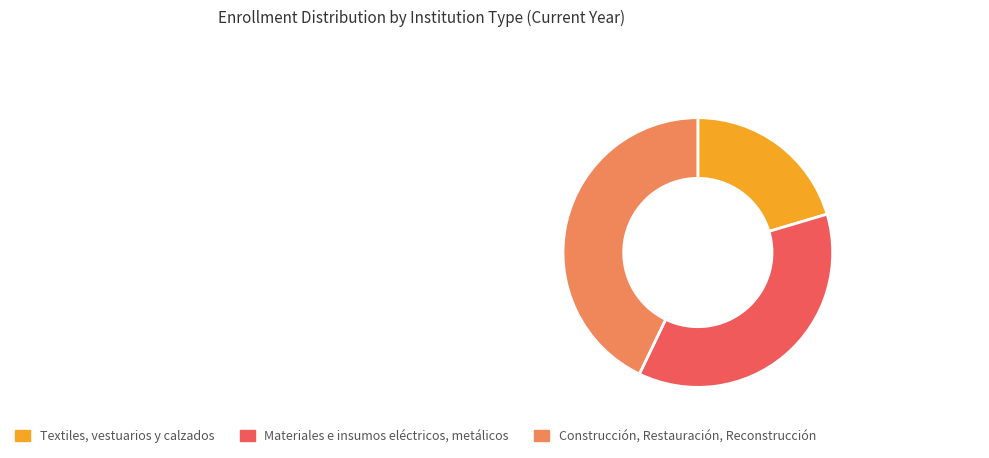

Between Textiles, vestuarios y calzados and Materiales e insumos eléctricos, metálicos, which is larger?

Materiales e insumos eléctricos, metálicos